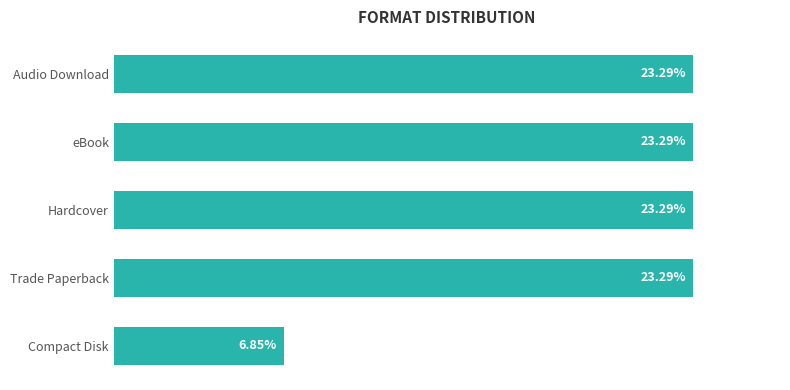

Which has a higher value, Trade Paperback or Compact Disk?

Trade Paperback